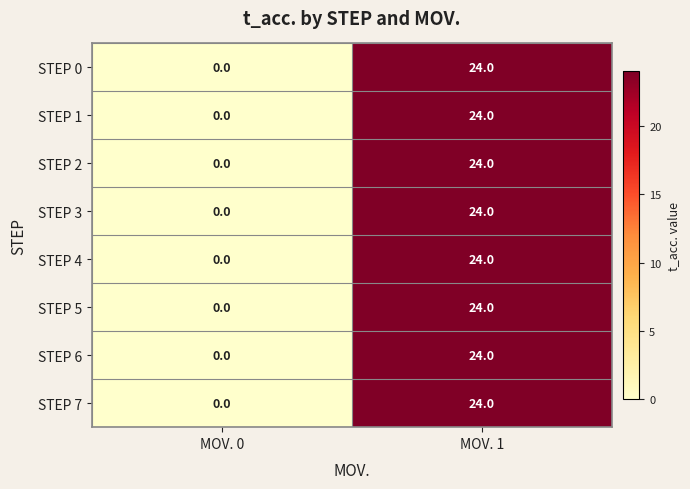

What is the difference between the maximum and minimum values in the STEP 0 series?

24